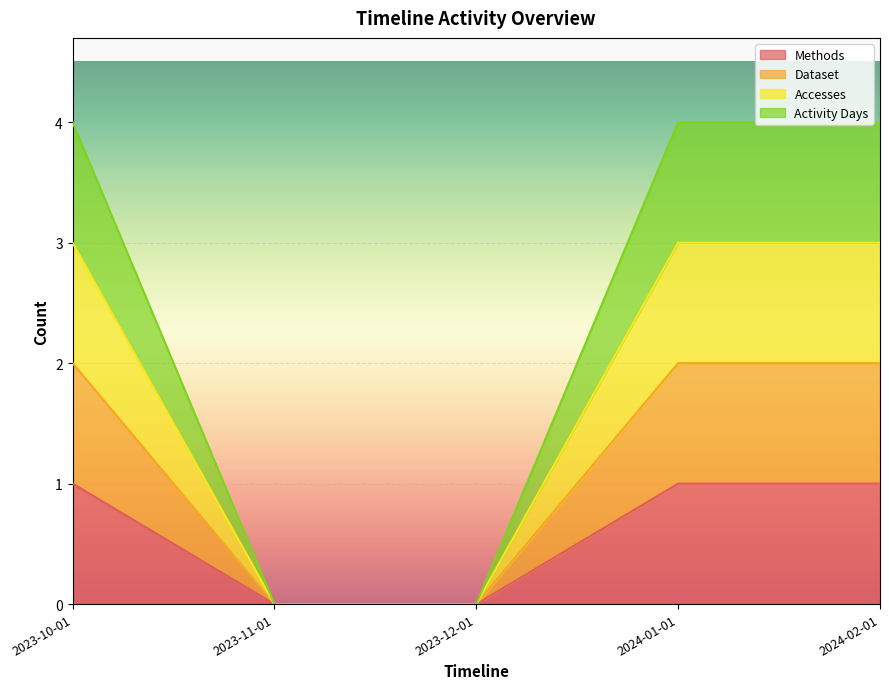

Does the chart display data point markers on the line(s)?

No